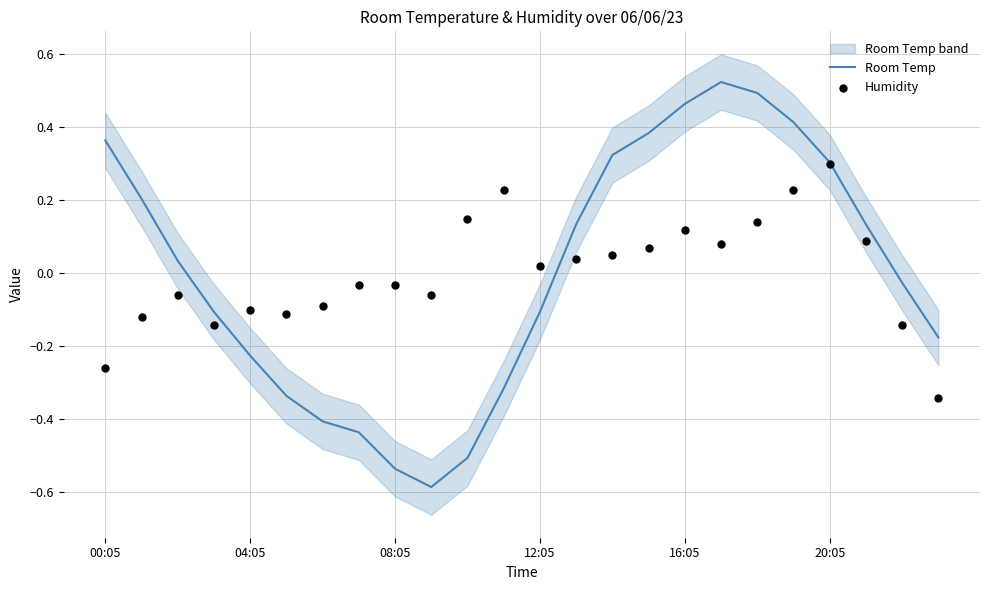

Which series has the largest total across all categories?

Humidity